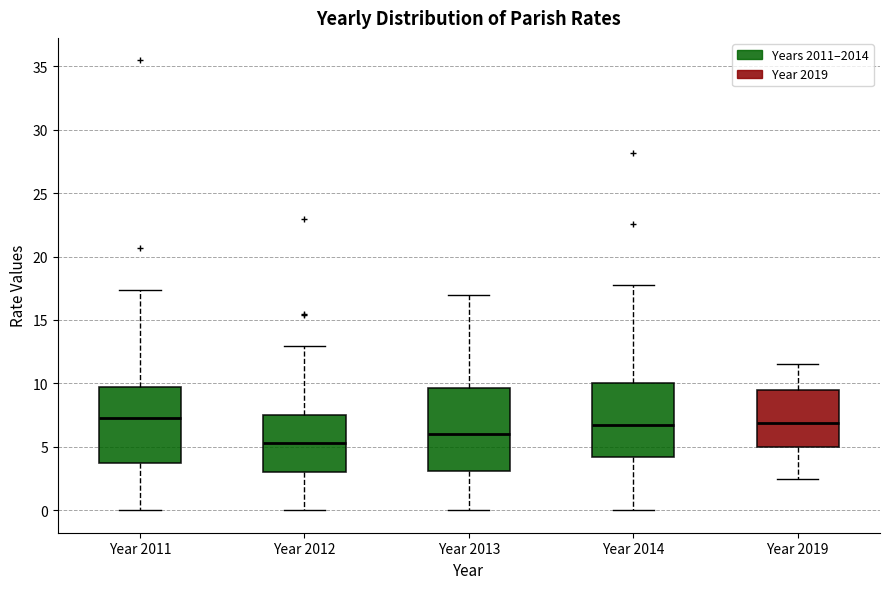

Reading left to right, read every box against the y-axis: the position of its median line, the range the box covers, and the ends of its whiskers. The values are not printed on the chart, so give them approximately, as read against the axis.

Year 2011: median 7.0, box 3.5 to 9.5, whiskers 0.0 to 17.5
Year 2012: median 5.5, box 3.0 to 7.5, whiskers 0.0 to 13.0
Year 2013: median 6.0, box 3.0 to 9.5, whiskers 0.0 to 17.0
Year 2014: median 6.5, box 4.0 to 10.0, whiskers 0.0 to 17.5
Year 2019: median 7.0, box 5.0 to 9.5, whiskers 2.5 to 11.5